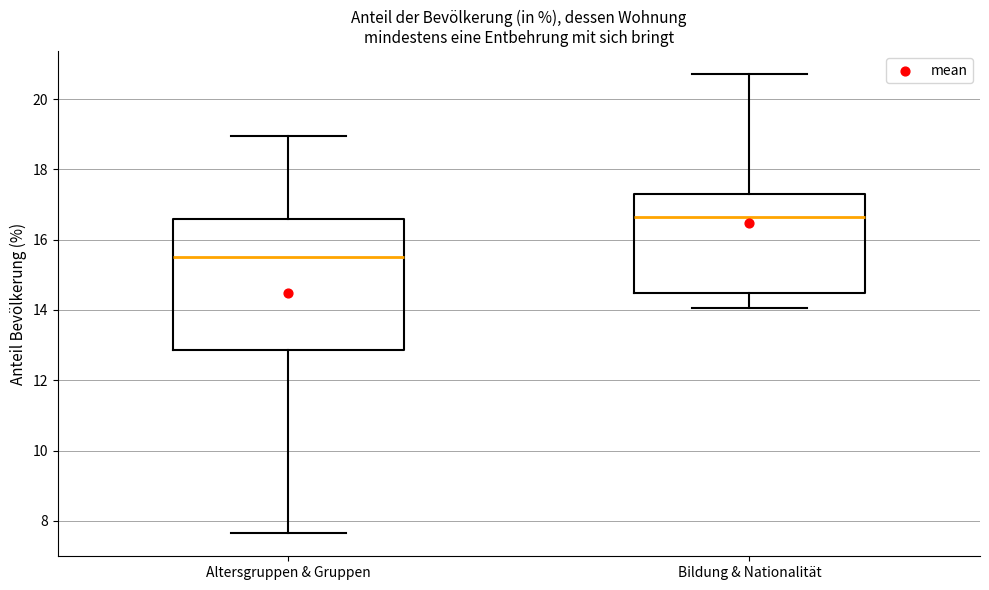

Reading left to right, transcribe this box plot: for each box, give where its median line is, the range the box spans, and where its two whiskers end, as read against the y-axis. The values are not printed on the chart, so give them approximately, as read against the axis.

Altersgruppen & Gruppen: median 15.6, box 12.8 to 16.6, whiskers 7.6 to 19.0
Bildung & Nationalität: median 16.6, box 14.4 to 17.4, whiskers 14.0 to 20.8